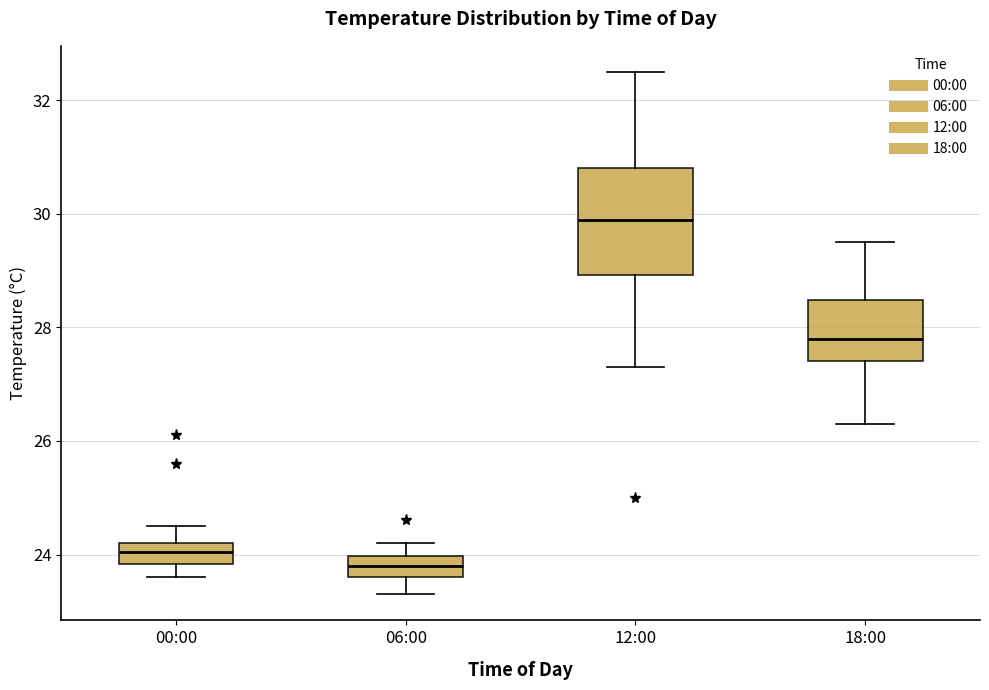

Which box's median line is the highest?

12:00